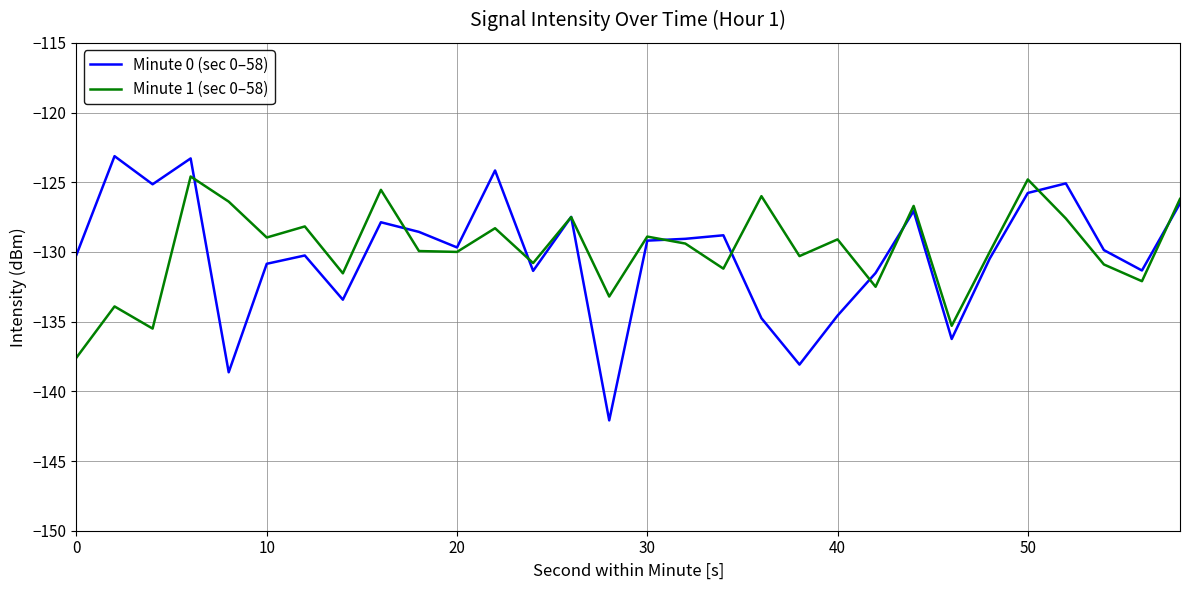

After their last crossing, which series has the higher values: Minute 0 (sec 0–58) or Minute 1 (sec 0–58)?

Minute 1 (sec 0–58)